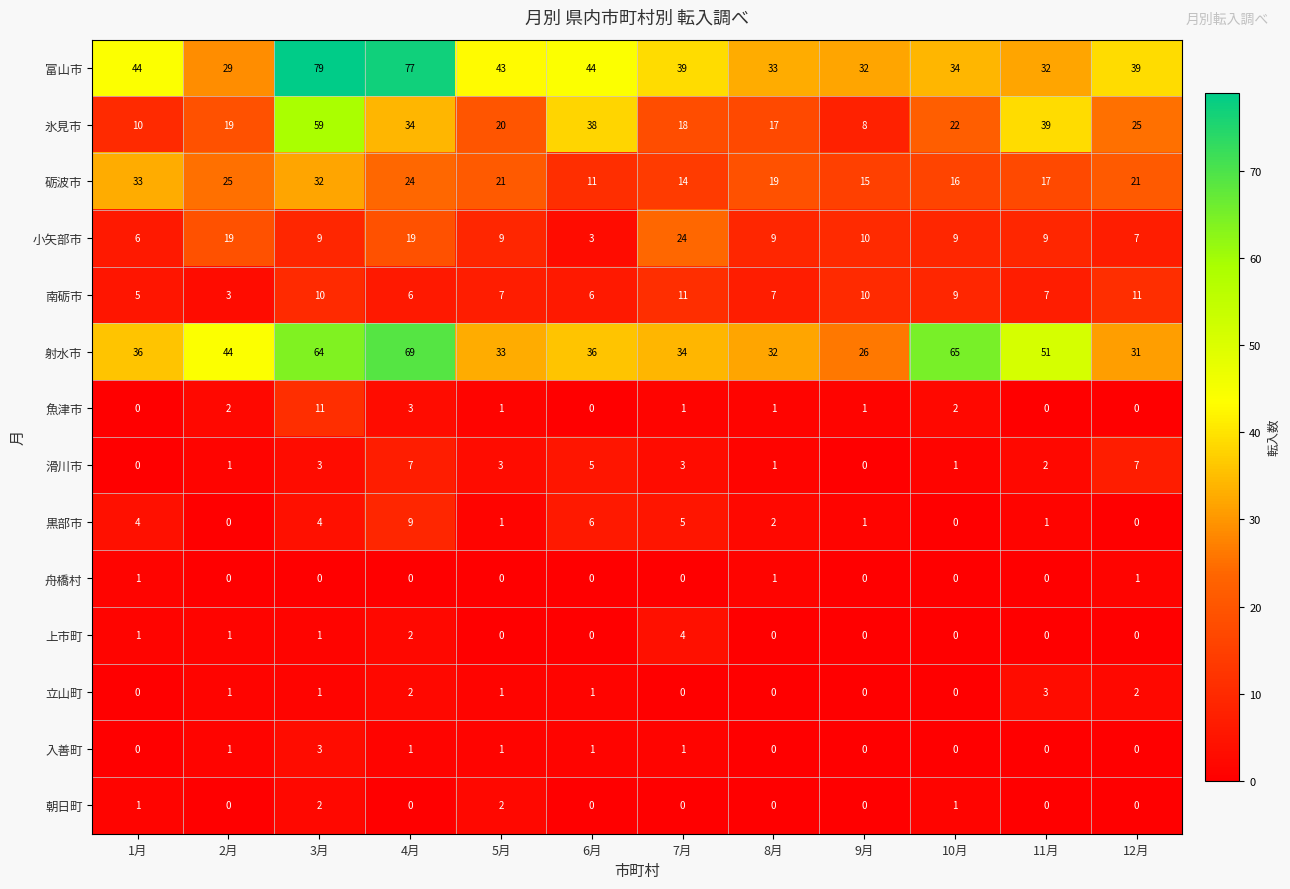

What is the difference between the second highest and second lowest values in the 富山市 series?

45